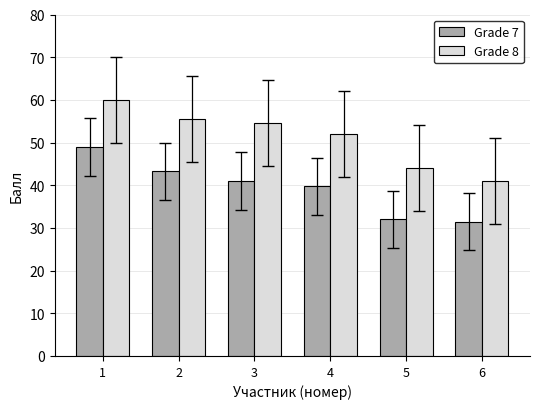

Read the Grade 7 value at 1.

49.0